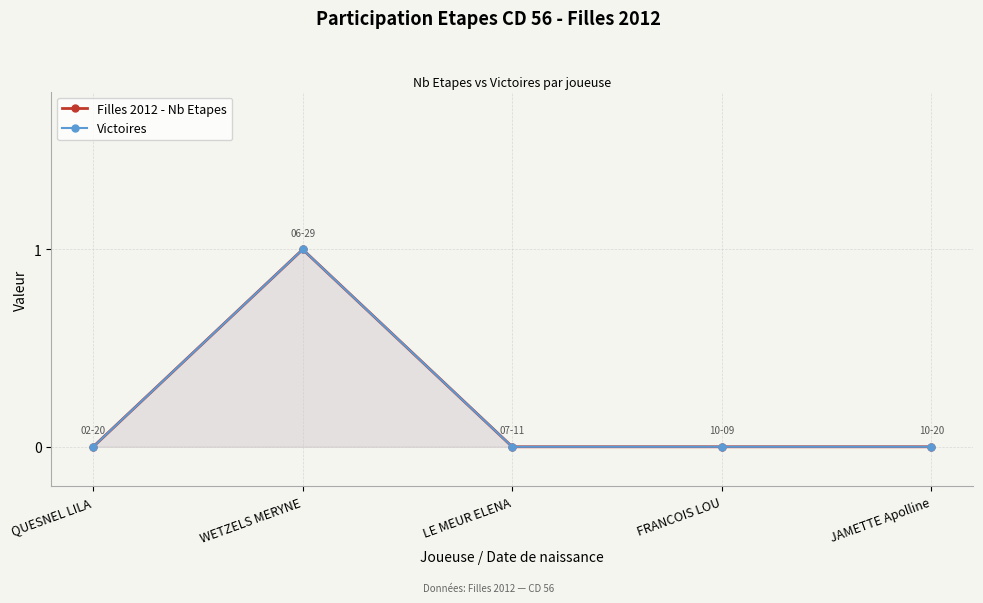

How many data points does each series have?

5